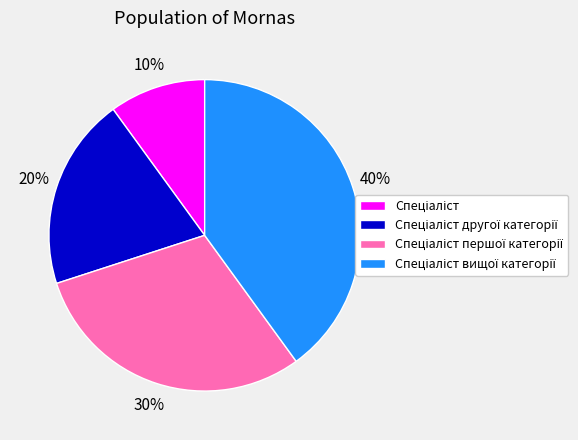

Count the number of slices in the pie.

4